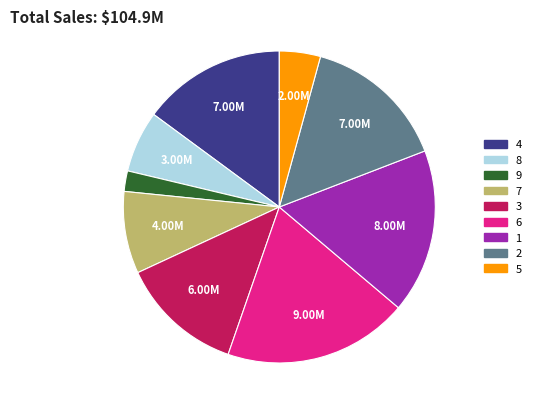

Combined, do 8 and 5 account for over 50%?

No